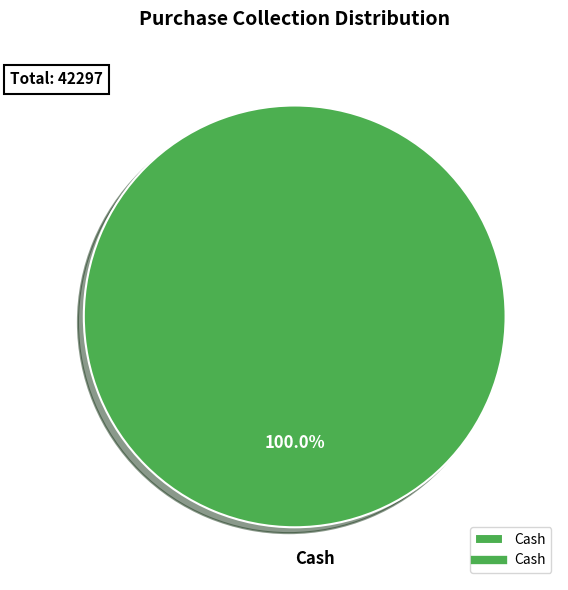

Is there any slice that represents more than half of the pie?

Yes